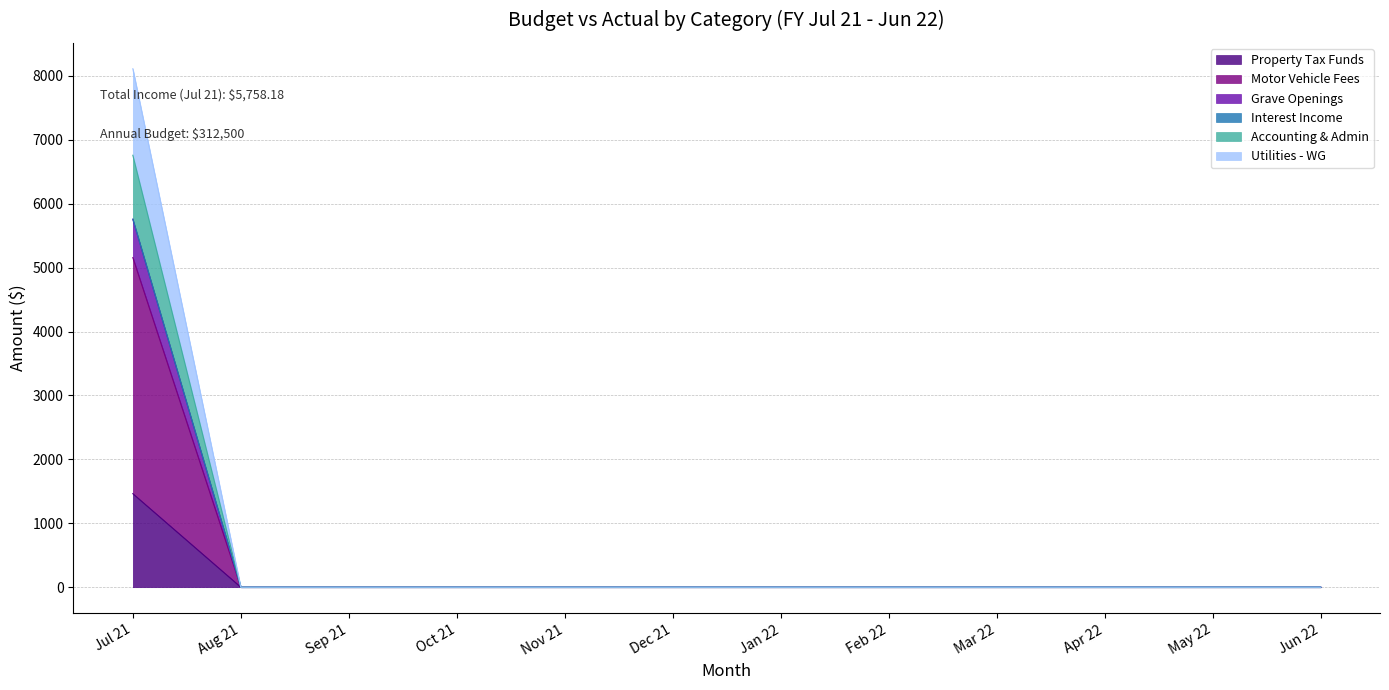

Between Aug 21 and Jan 22, which is larger?

Aug 21